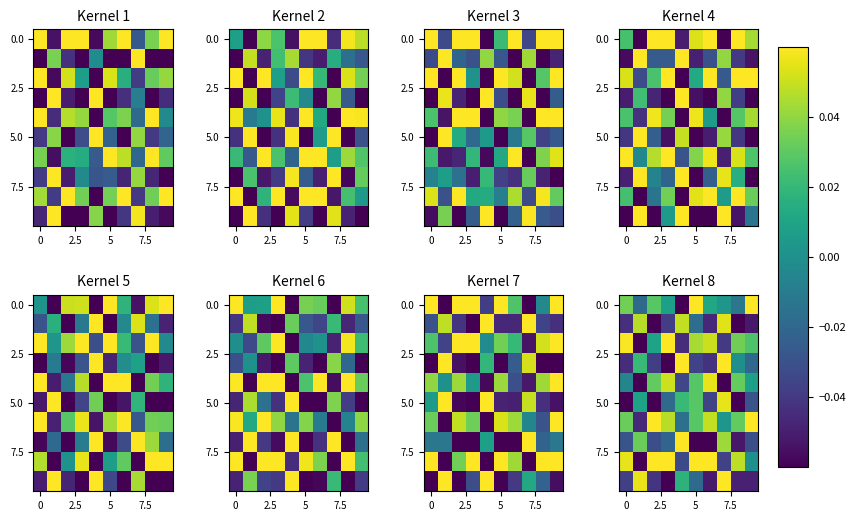

What is the sum of all 5.0 values?

-0.1